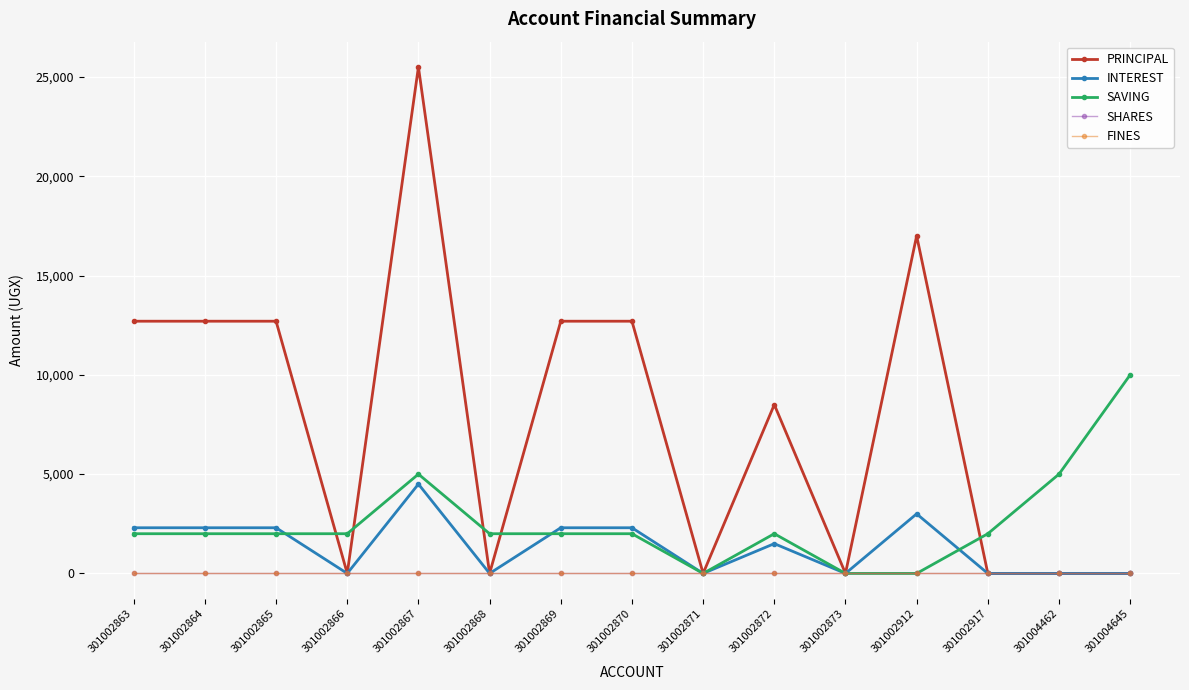

True or false: PRINCIPAL has a value of 19316 at 301002865.

False